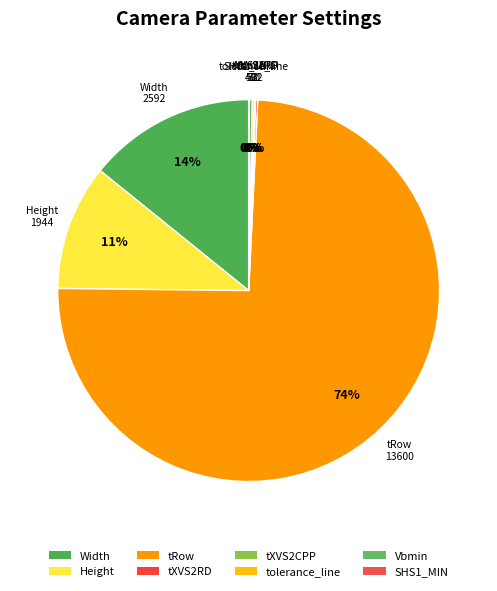

Which slice is the largest?

tRow